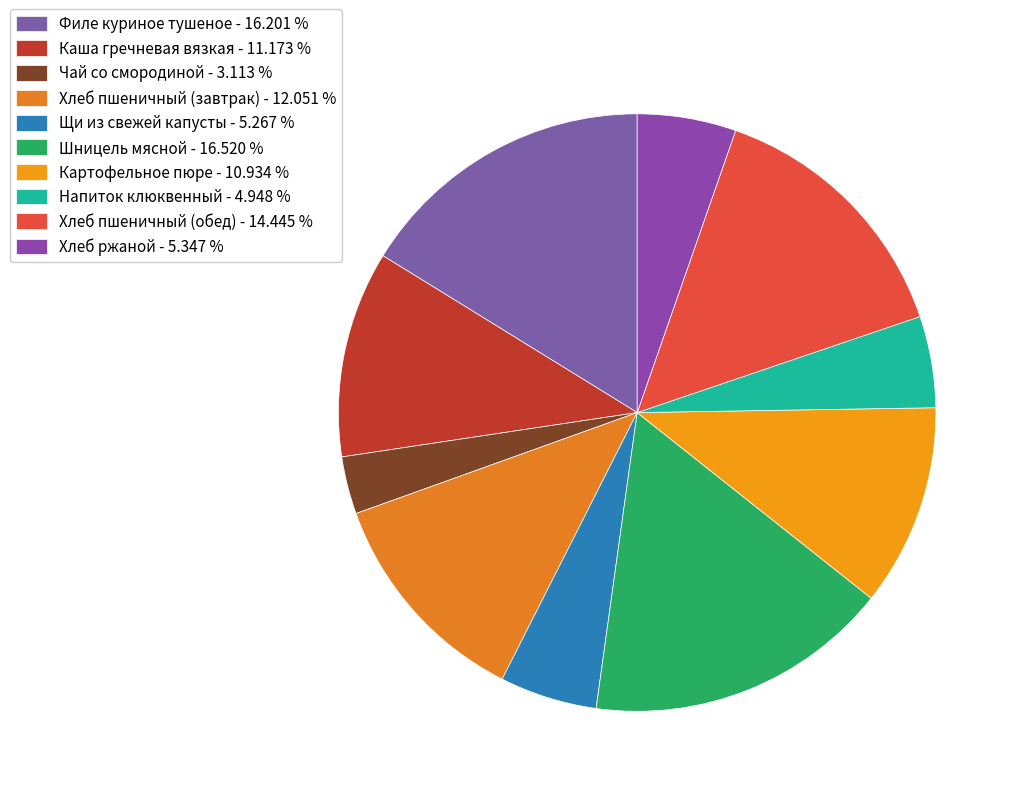

Is there any slice that represents more than half of the pie?

No